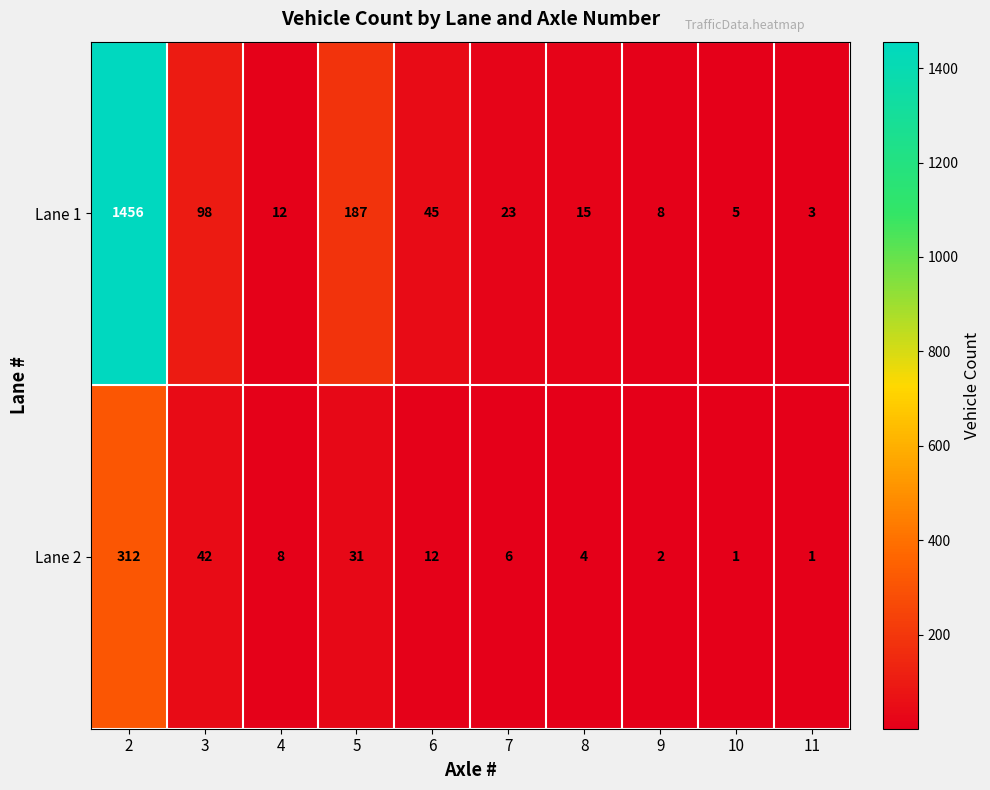

Which series has the largest range (max minus min)?

Lane 1